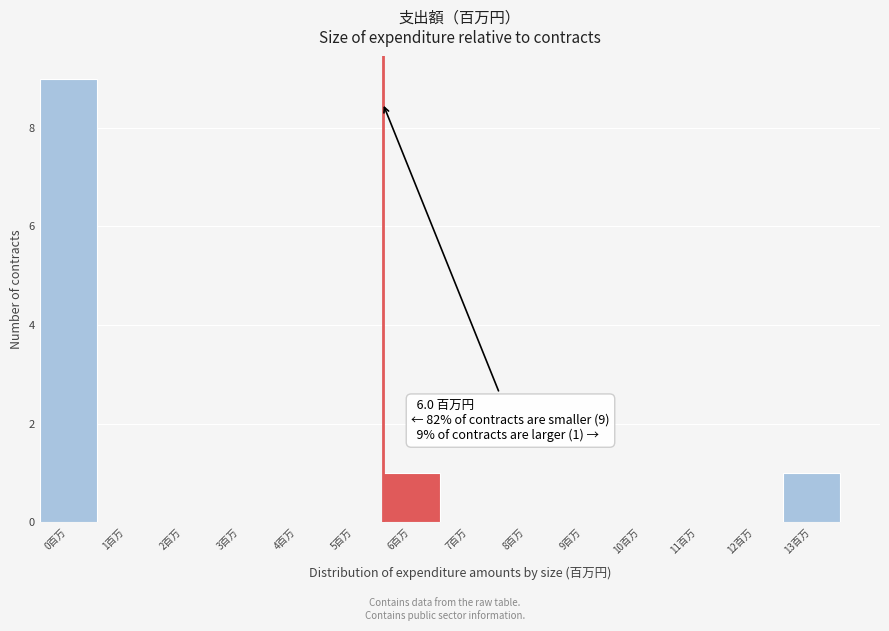

Reading left to right, list all the values displayed in this chart.

0百万=9	1百万=0	2百万=0	3百万=0	4百万=0	5百万=0	6百万=1	7百万=0	8百万=0	9百万=0	10百万=0	11百万=0	12百万=0	13百万=1